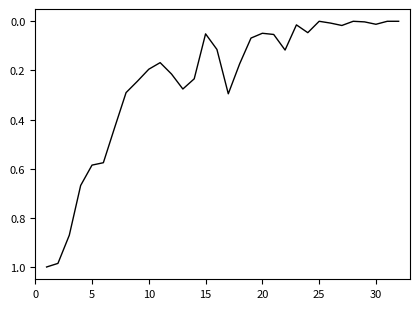

Does the chart have visible grid lines?

No